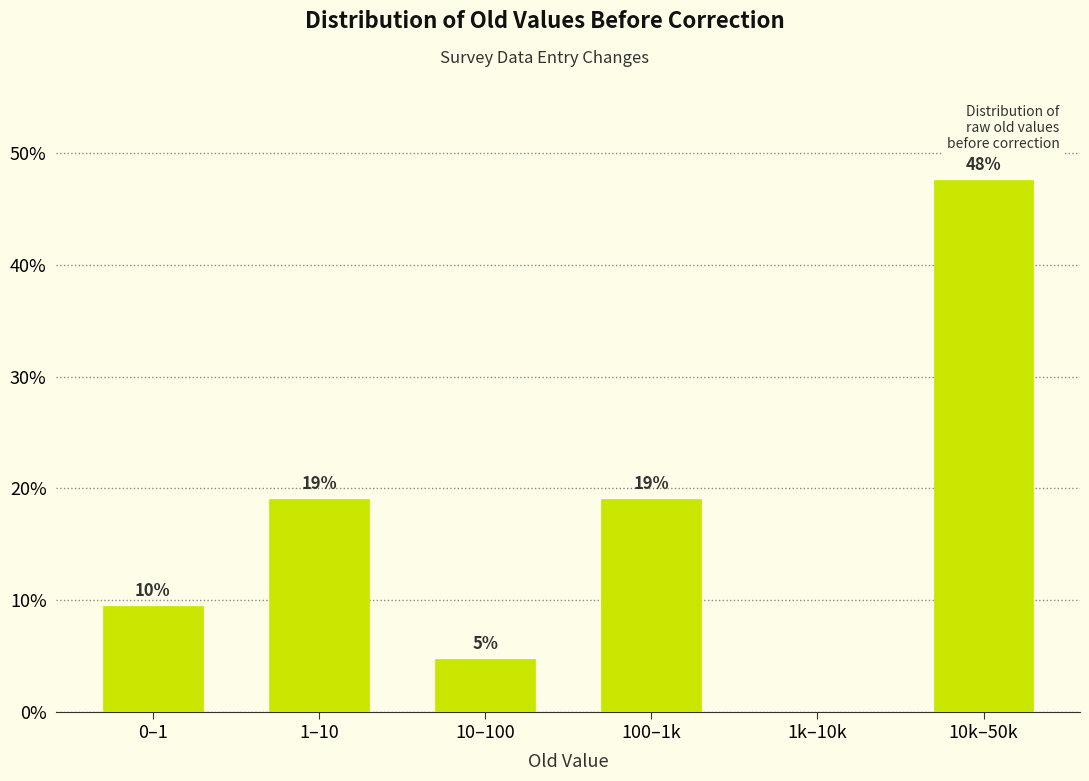

Are the bars horizontal?

No